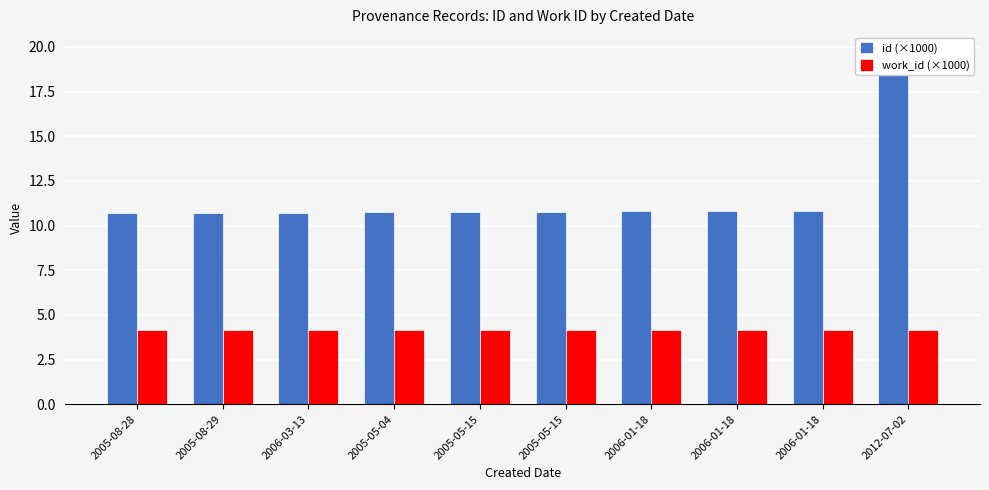

Which series has the widest spread of values?

id (×1000)